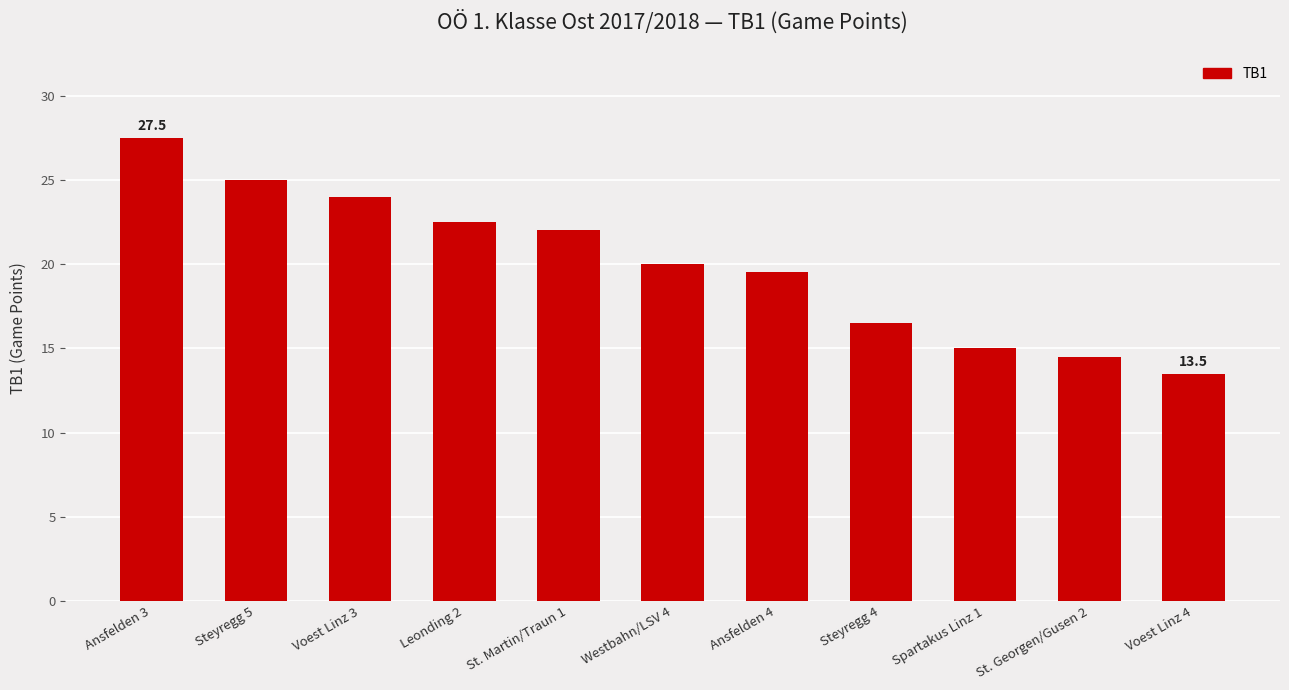

What is the value of the 4th bar from the left?

22.5